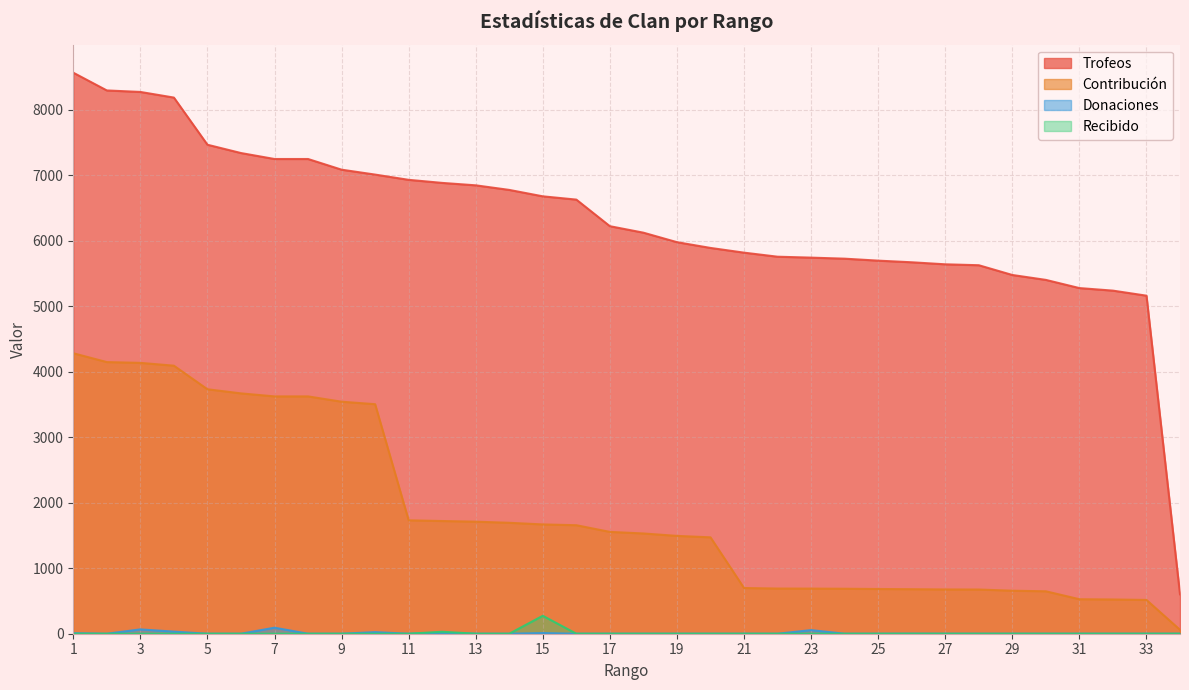

How many interior local peaks does the Recibido series have?

2